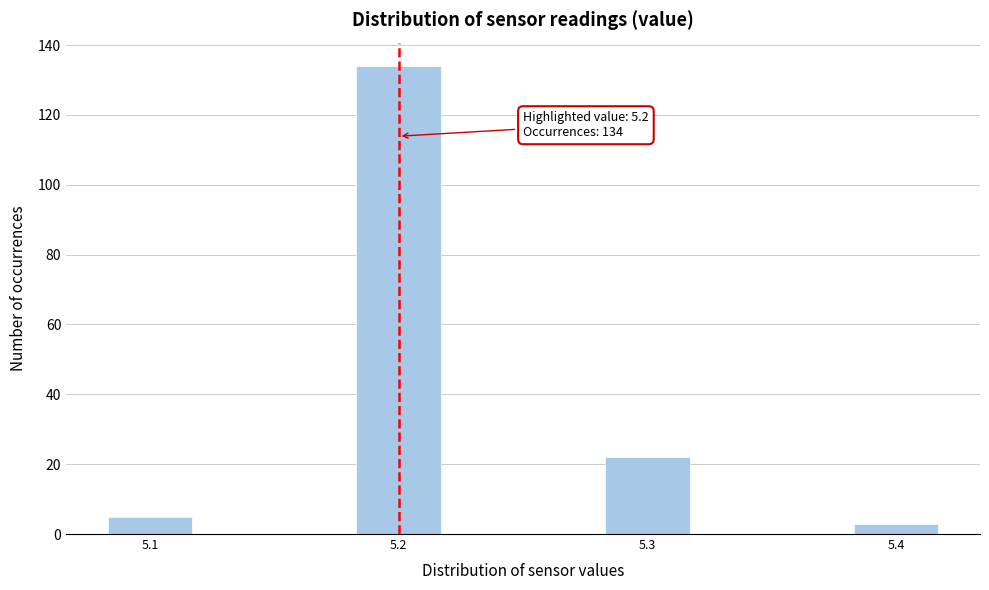

Reading left to right, transcribe all the data shown in this chart.

5.1=5	5.2=134	5.3=22	5.4=3